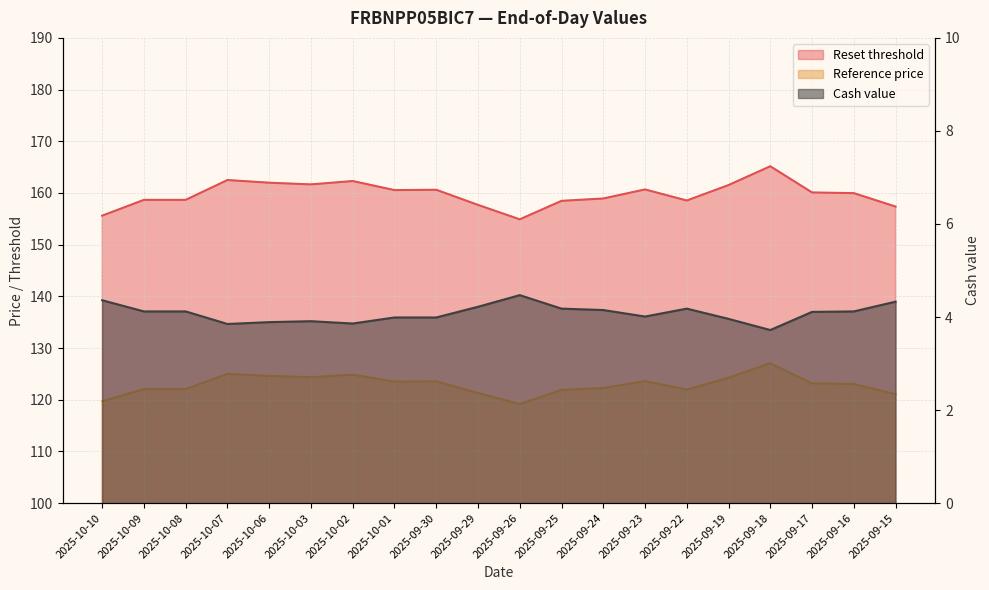

Read the Cash value value at 2025-09-29.

4.2